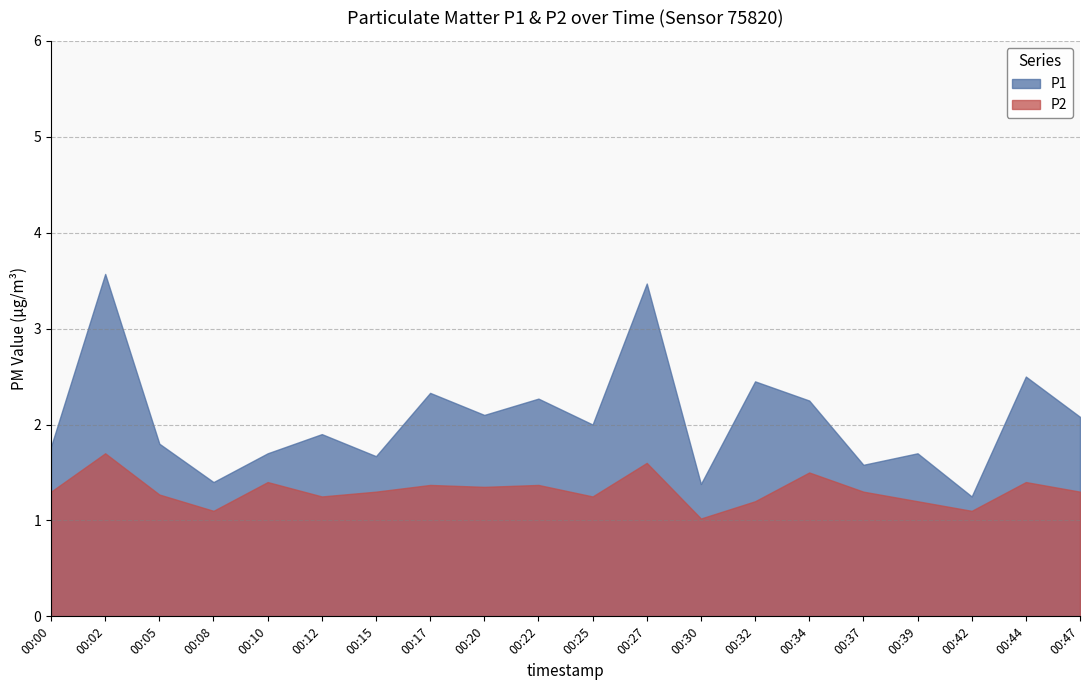

At which category does P2 reach its first local valley?

00:08